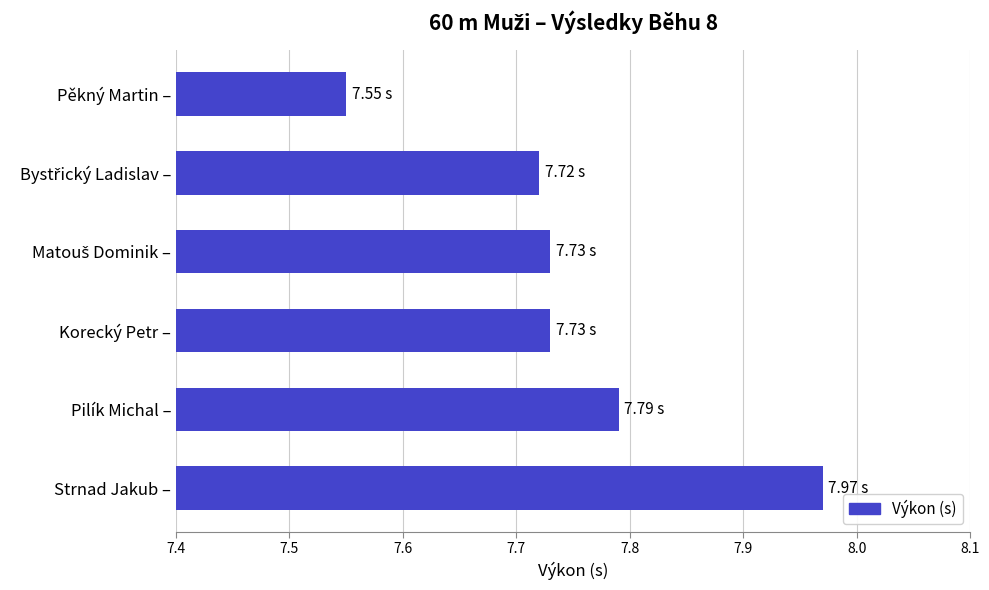

Where is the data nearest to the value 7?

Pěkný Martin –